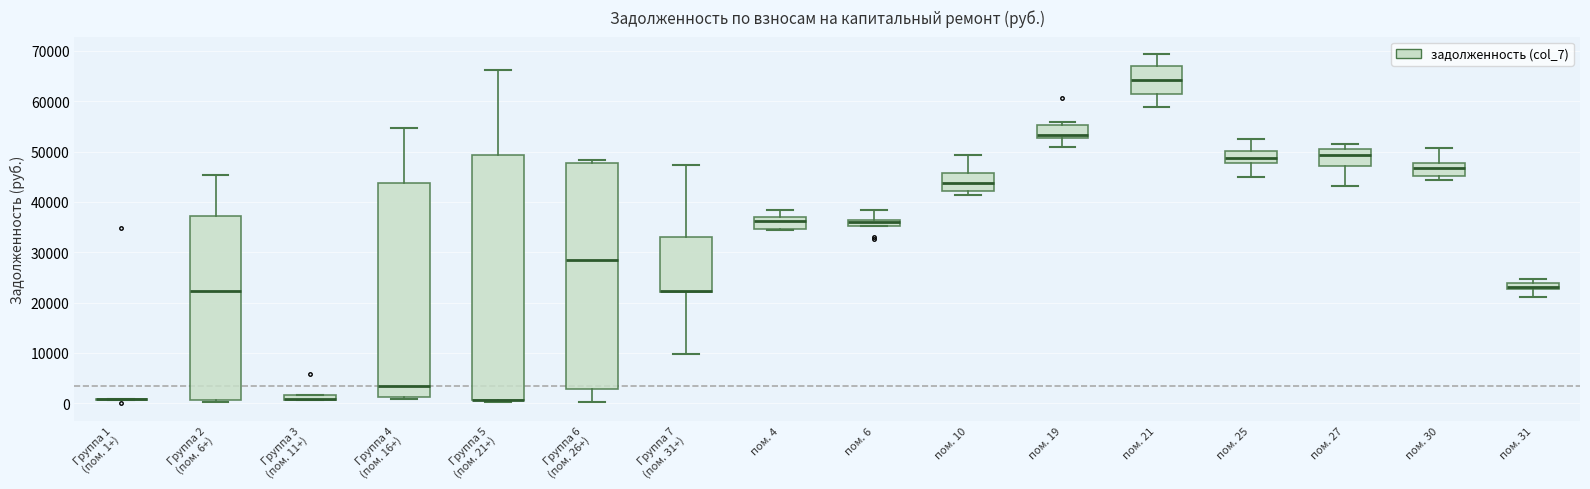

Where is the lower edge of the box for Группа 3 (пом. 11+) on the y-axis? The values are not printed on the chart, so give them approximately, as read against the axis.

1000